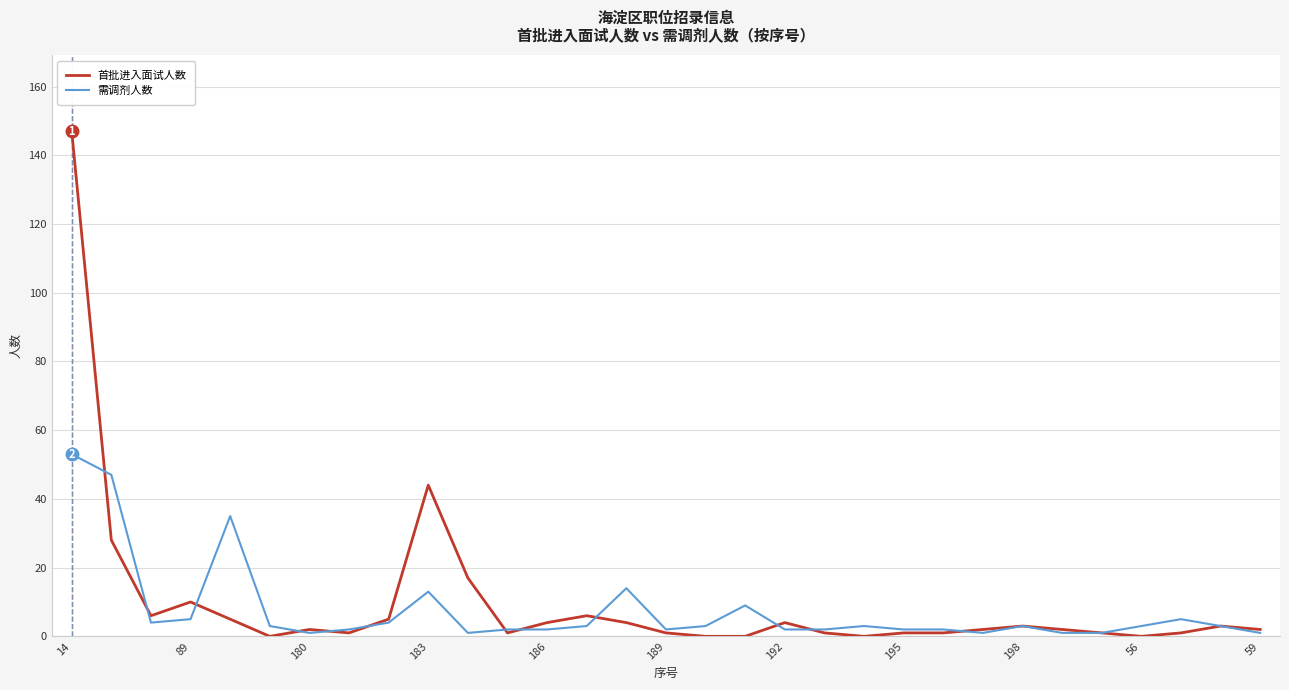

Rank the series by their maximum value, from highest to lowest.

首批进入面试人数, 需调剂人数